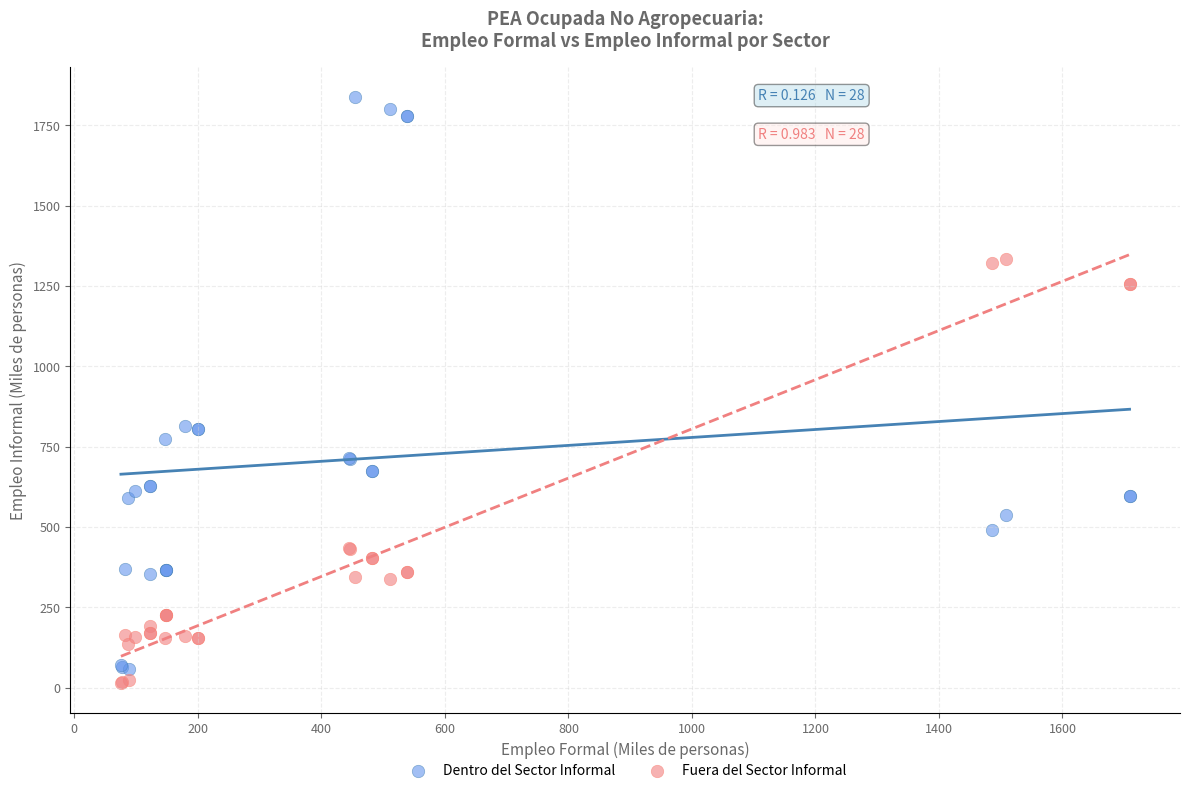

Which series has the largest Y range (max minus min)?

Dentro del Sector Informal